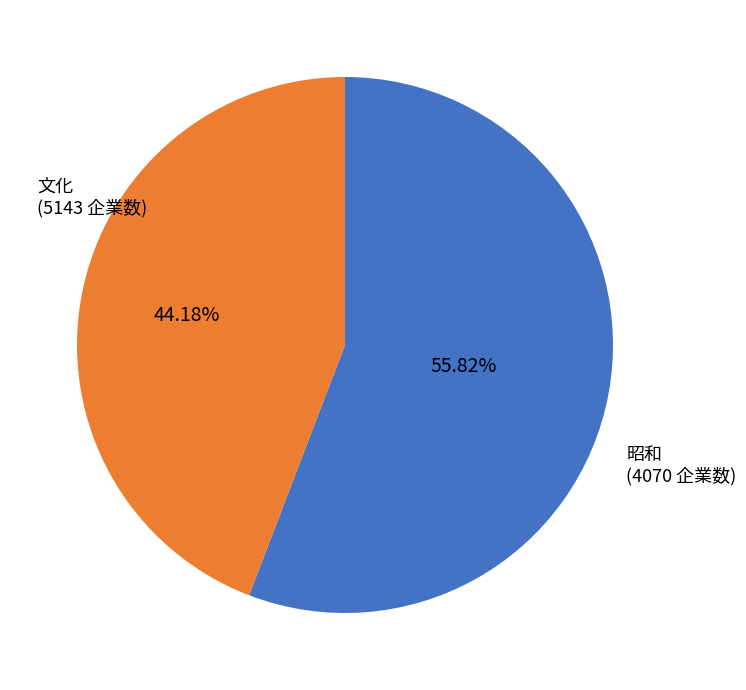

Is there any slice that represents more than half of the pie?

Yes